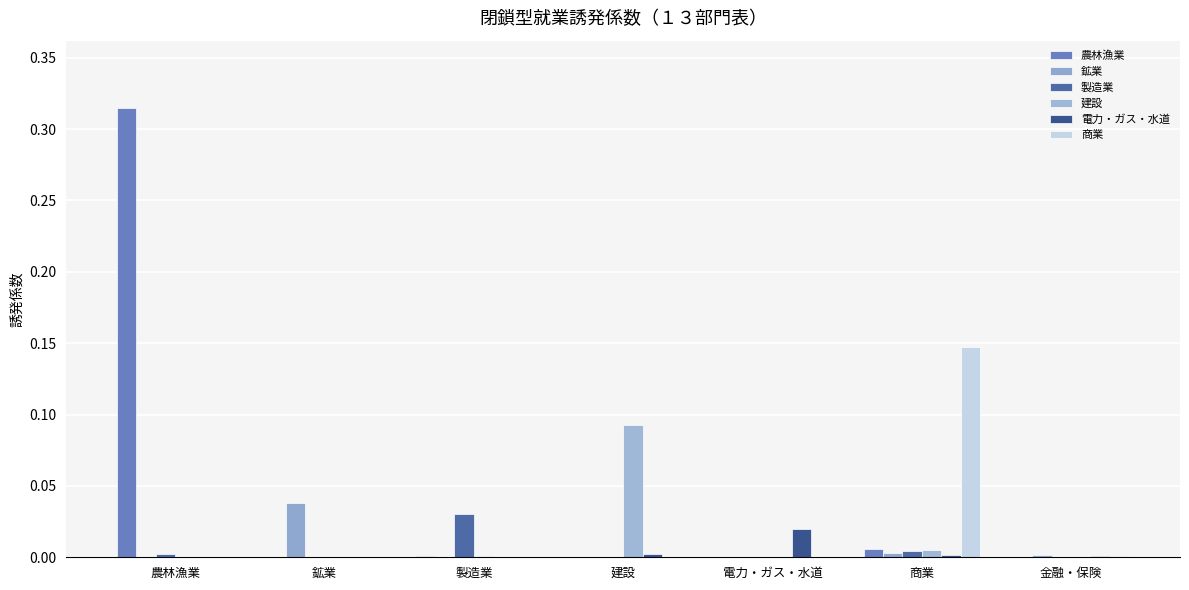

What are all the series names shown in the legend?

農林漁業, 鉱業, 製造業, 建設, 電力・ガス・水道, 商業